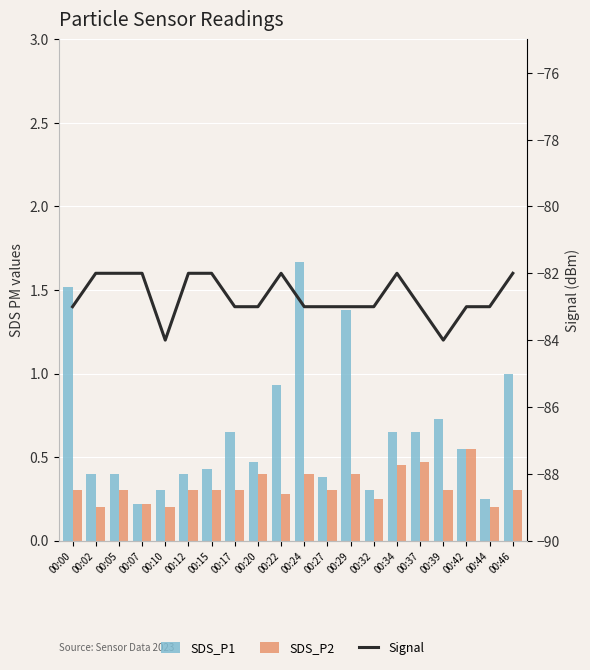

At which category is the sum across all series the highest?

00:46